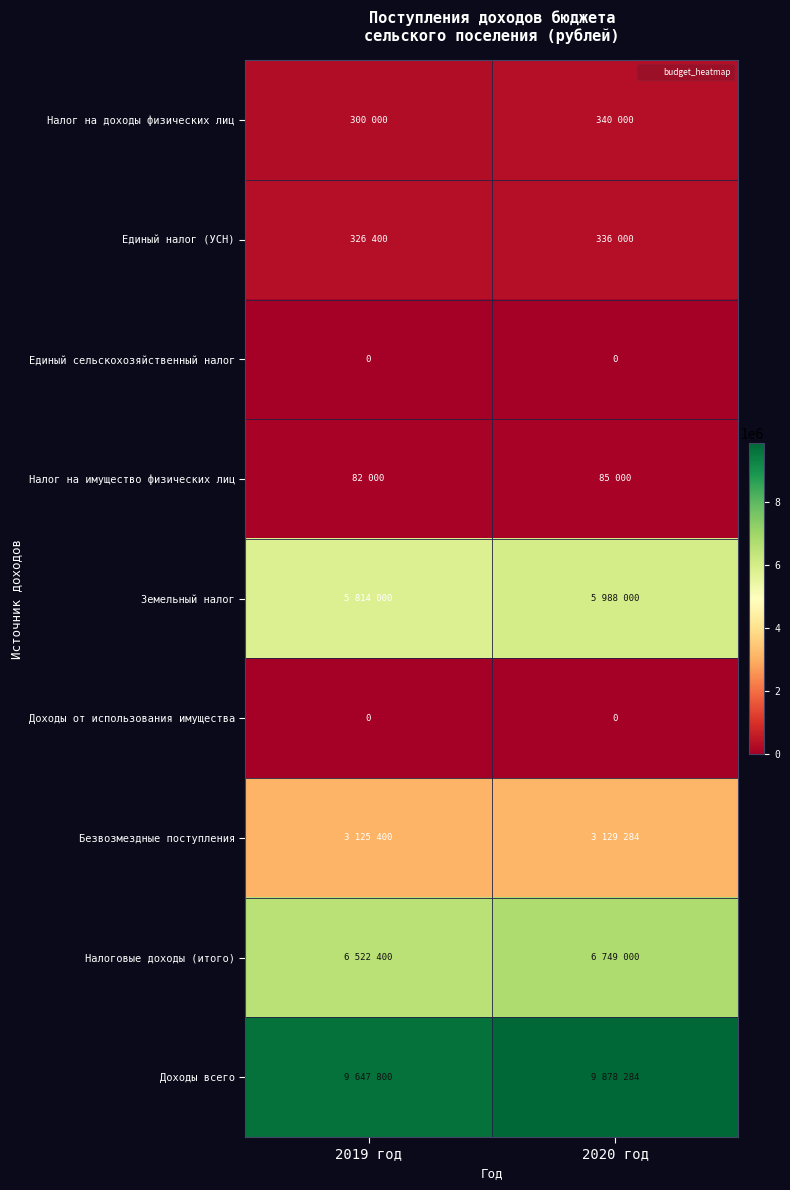

At which category is the sum across all series the highest?

2020 год